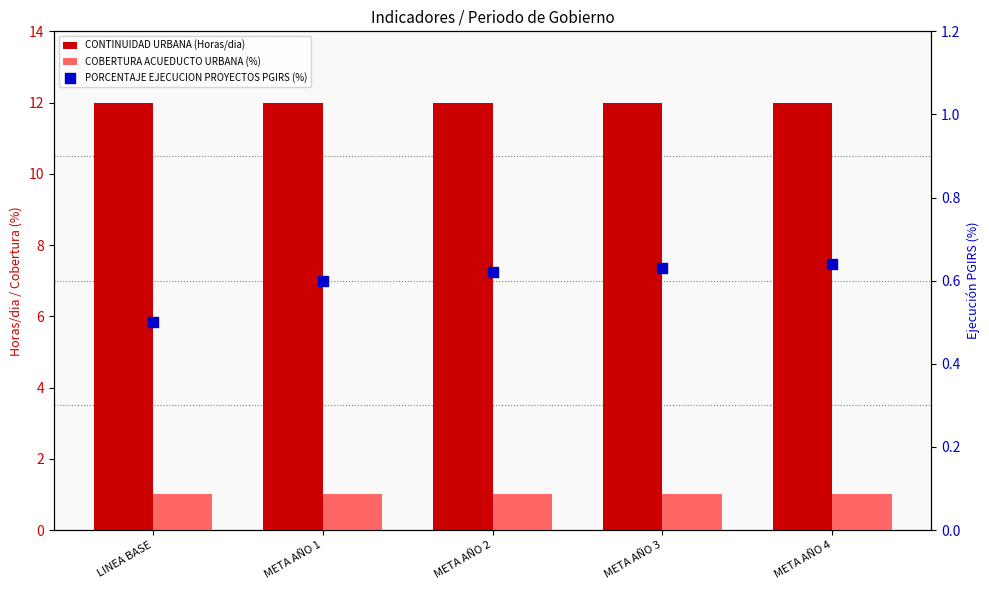

Which series reaches the minimum Y coordinate?

PORCENTAJE EJECUCION PROYECTOS PGIRS (%)